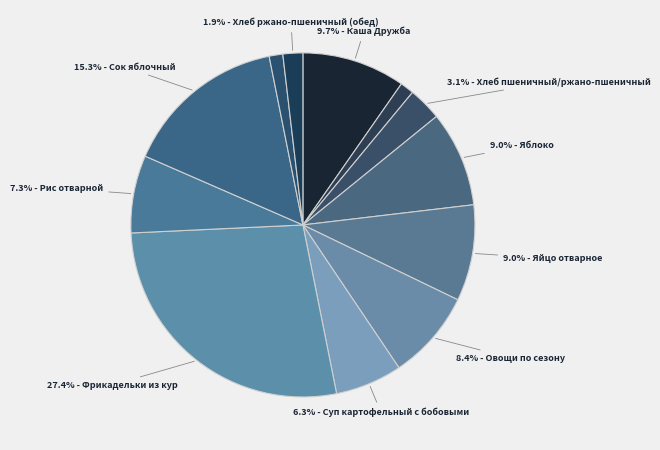

How many slices are in this pie chart?

12